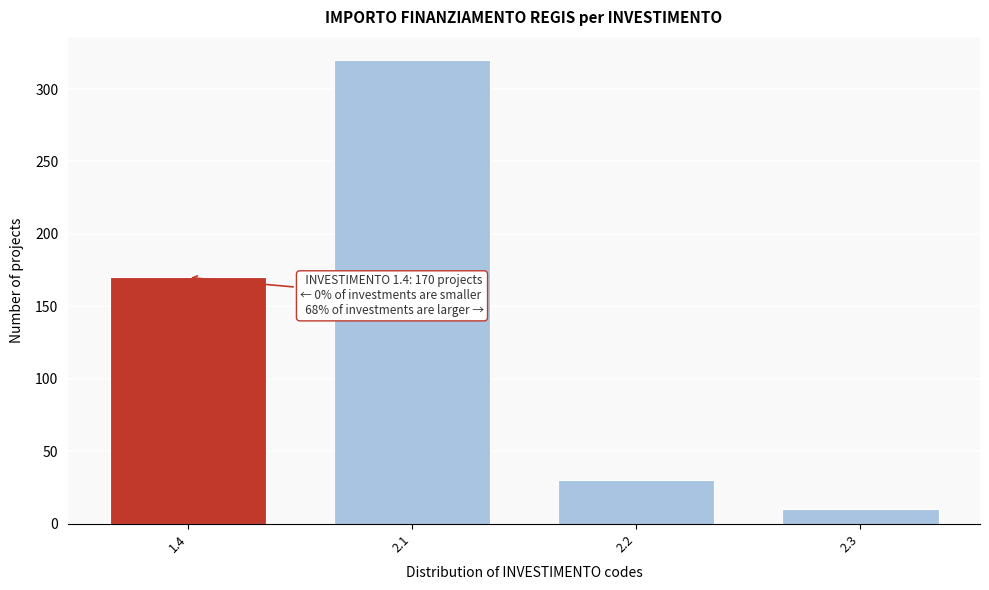

Reading left to right, list all the values displayed in this chart.

170	320	30	10